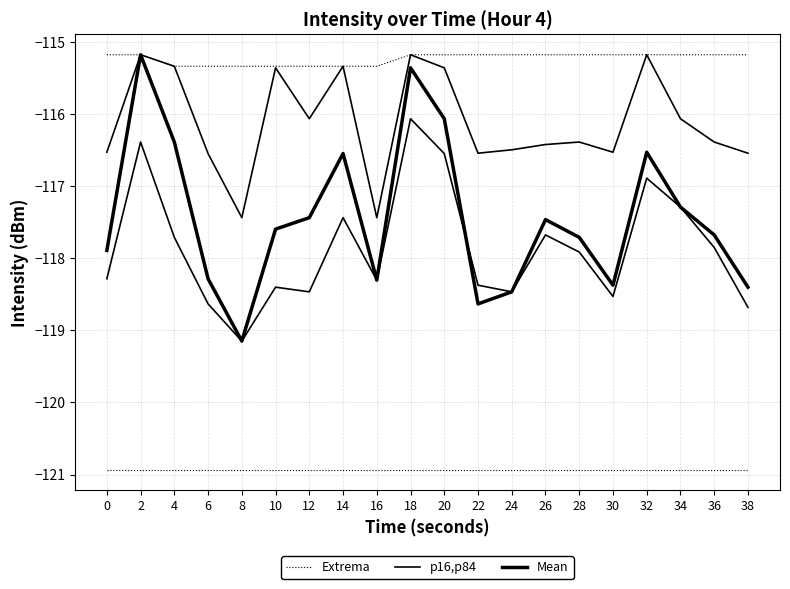

Reading right to left, what are all the values shown in this chart?

Extrema: -115.2	-115.2	-115.2	-115.2	-115.2	-115.2	-115.2	-115.2	-115.2	-115.2	-115.2	-115.3	-115.3	-115.3	-115.3	-115.3	-115.3	-115.3	-115.2	-115.2
p16,p84: -118.7	-117.9	-117.3	-116.9	-118.5	-117.9	-117.7	-118.5	-118.4	-116.5	-116.1	-118.3	-117.4	-118.5	-118.4	-119.1	-118.6	-117.7	-116.4	-118.3
Mean: -118.4	-117.7	-117.3	-116.5	-118.4	-117.7	-117.5	-118.5	-118.6	-116.1	-115.4	-118.3	-116.5	-117.4	-117.6	-119.1	-118.3	-116.4	-115.2	-117.9